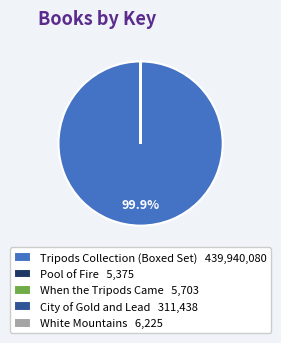

To the nearest percent, what is the difference between the largest and smallest slice percentages?

100%